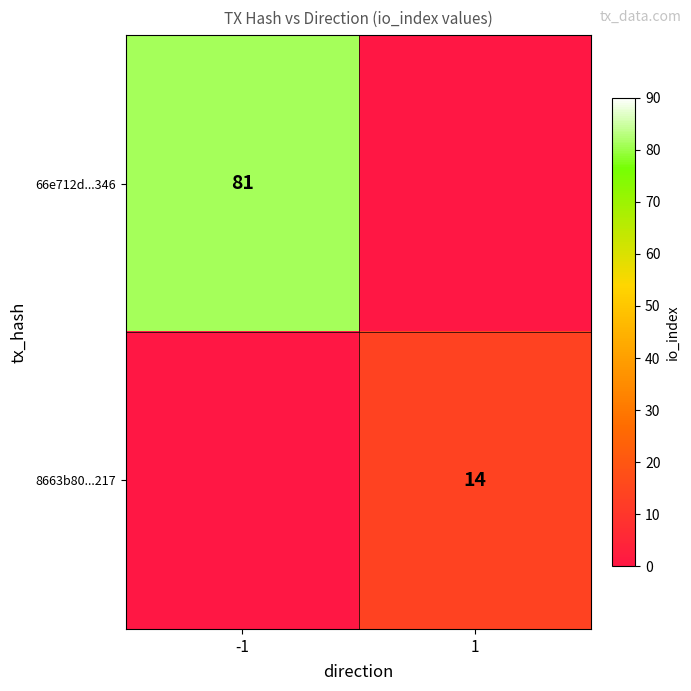

The 8663b80...217 series shows 5 at 1. True or false?

False